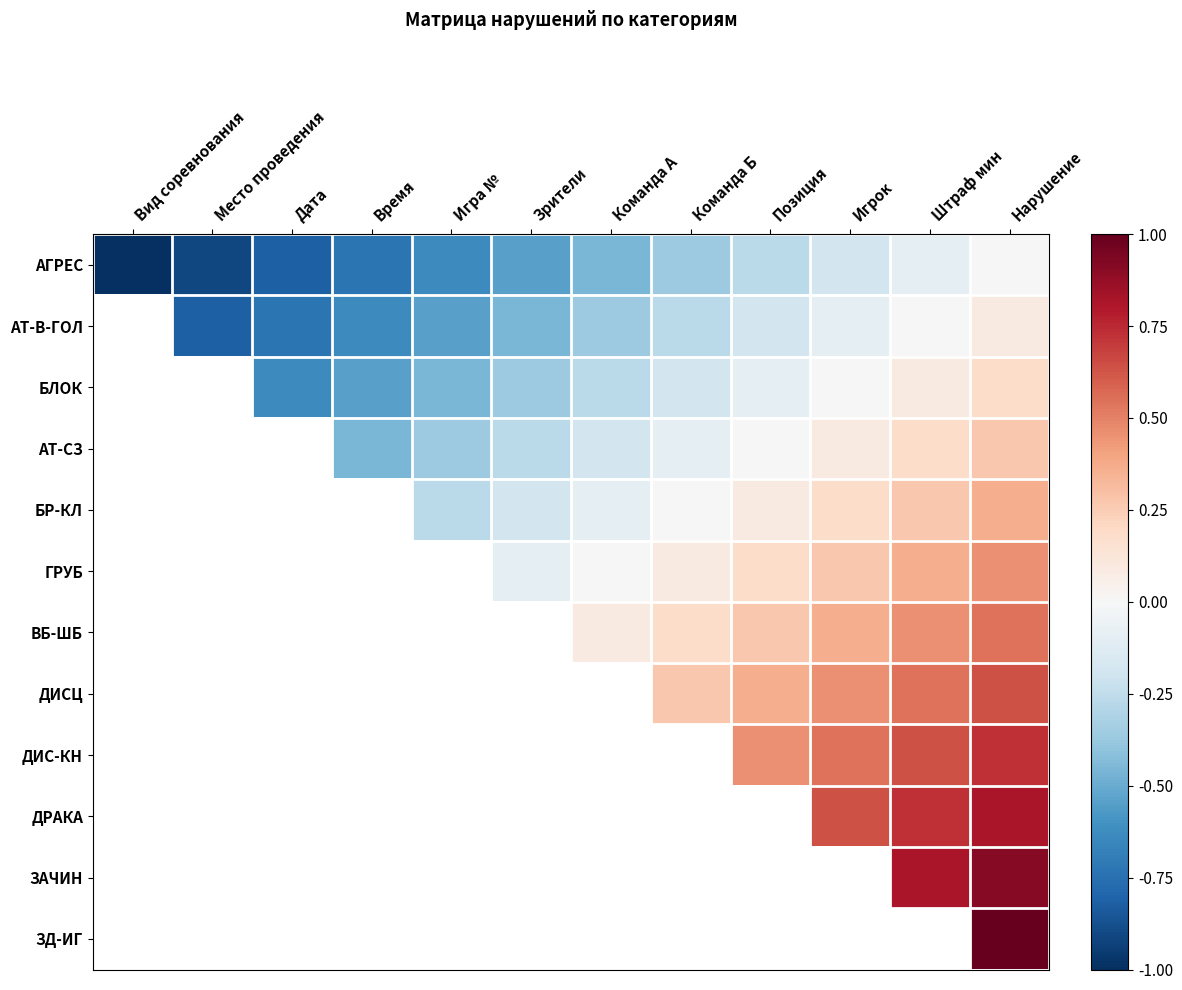

What is the difference between the highest and lowest values at Место проведения?

0.1